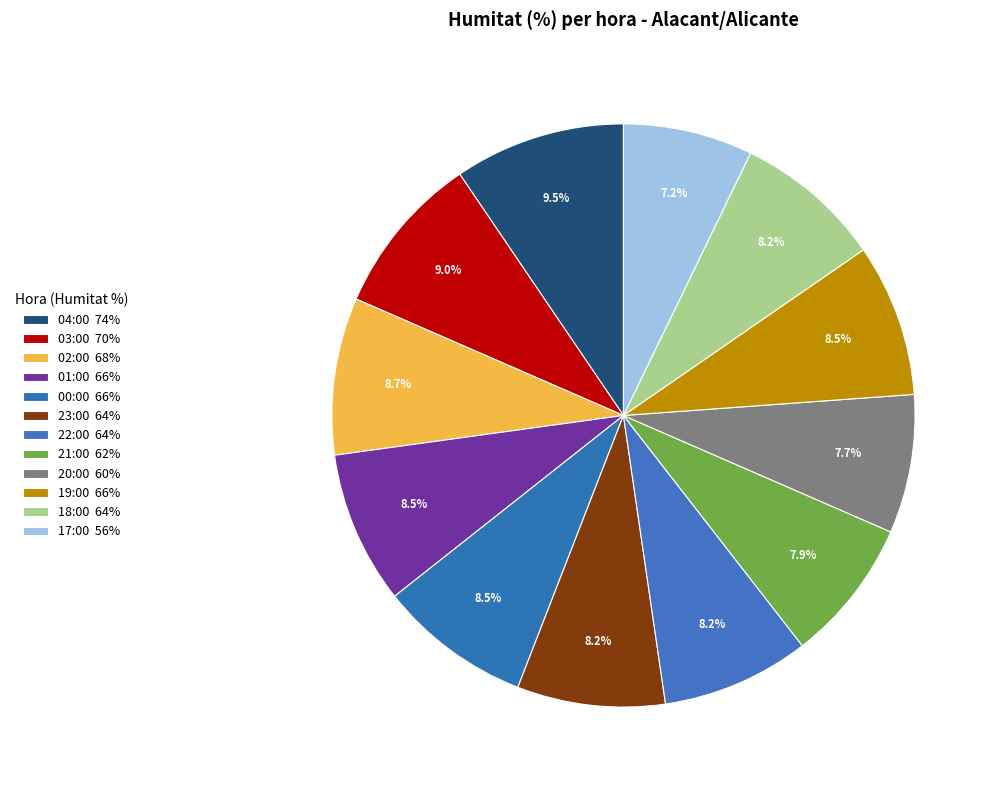

To the nearest percent, what is the difference between the 21:00 and 01:00 slice percentages?

1%